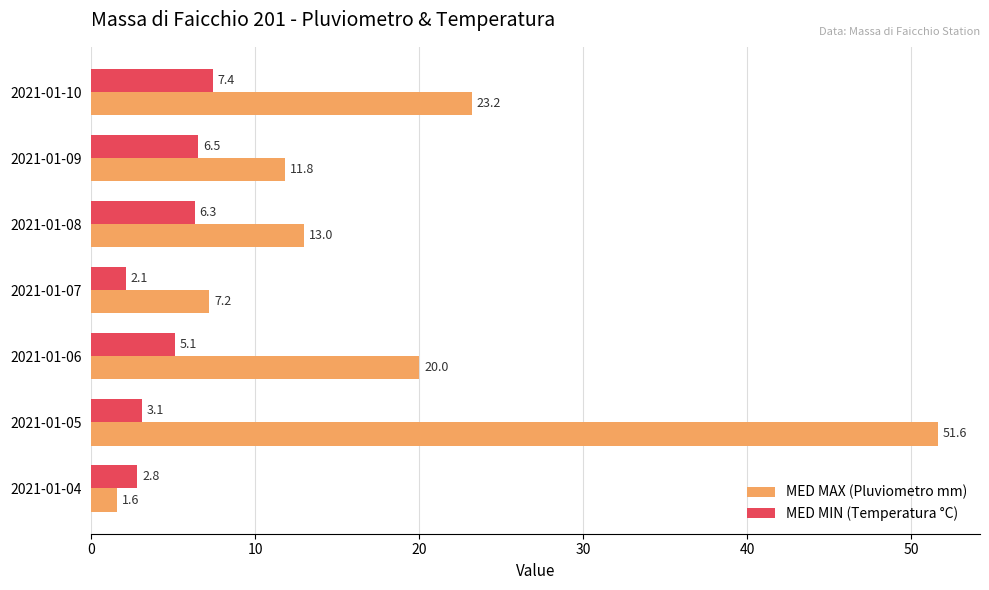

Rank the categories by MED MIN (Temperatura °C) value from lowest to highest.

2021-01-07, 2021-01-04, 2021-01-05, 2021-01-06, 2021-01-08, 2021-01-09, 2021-01-10